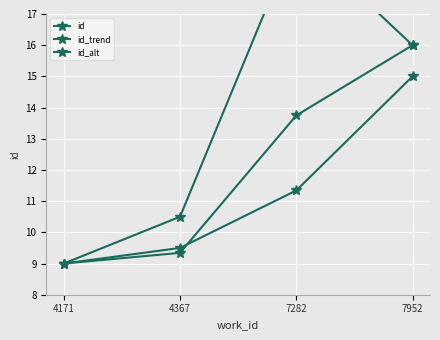

Which series has the largest total across all categories?

id_trend